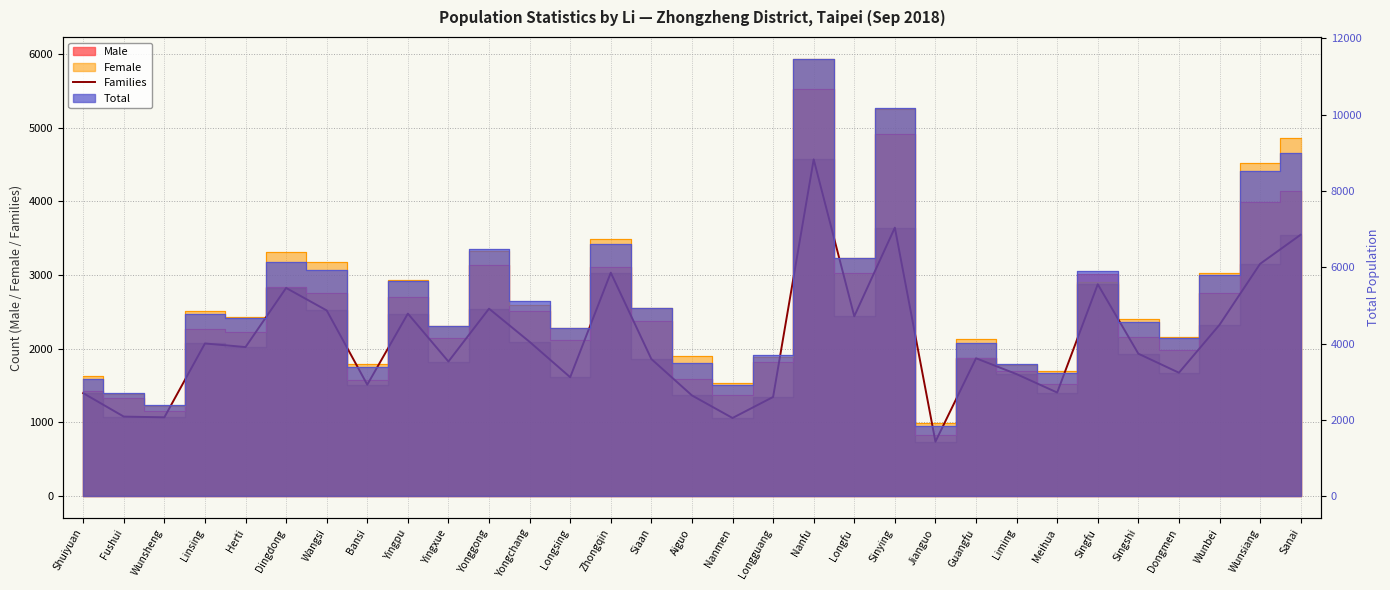

True or false: the data shows 1061 at Nanmen.

True